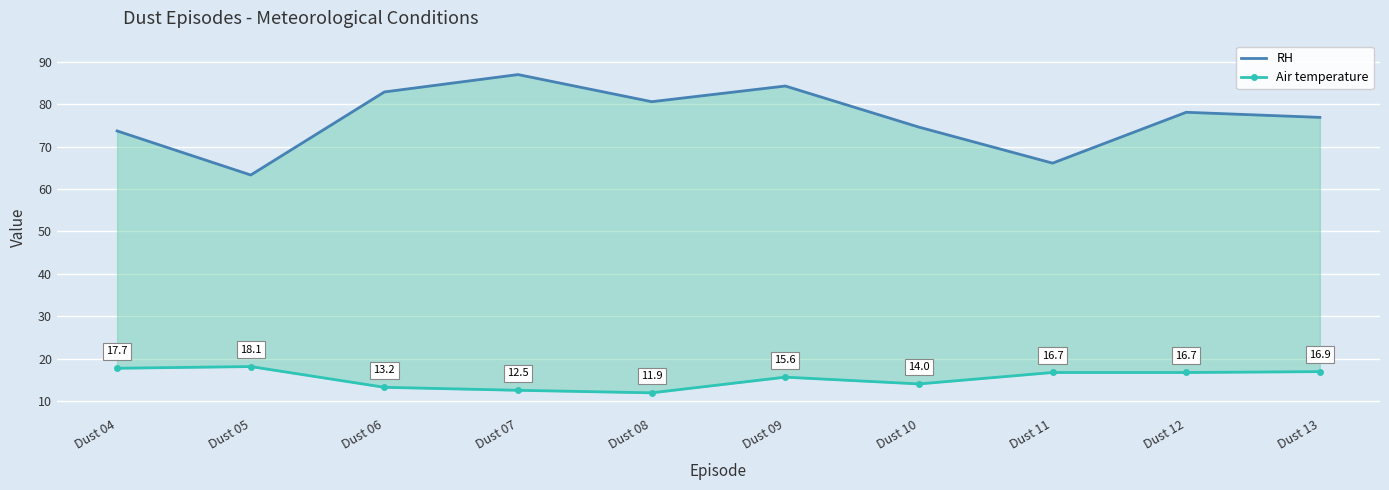

How many data points in Air temperature are less than 16?

5